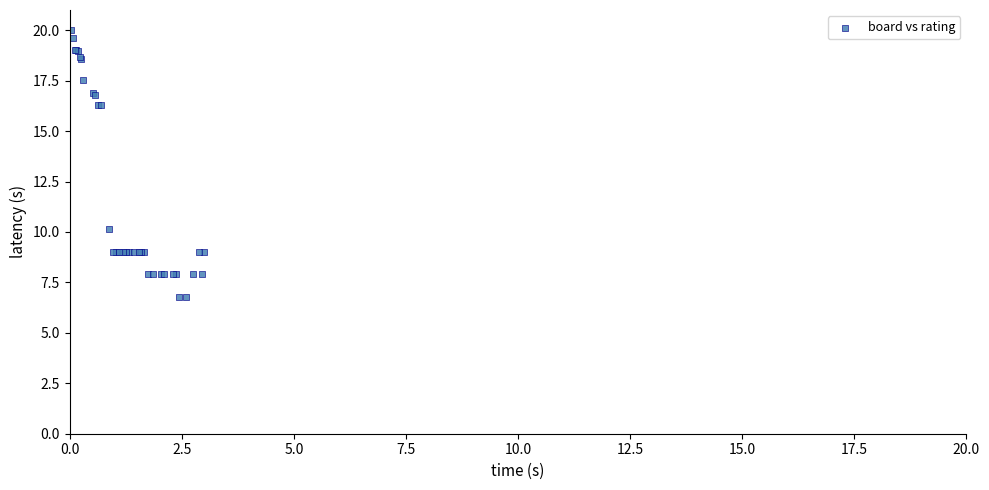

What Y value in the scatter plot is closest to 13?

10.2